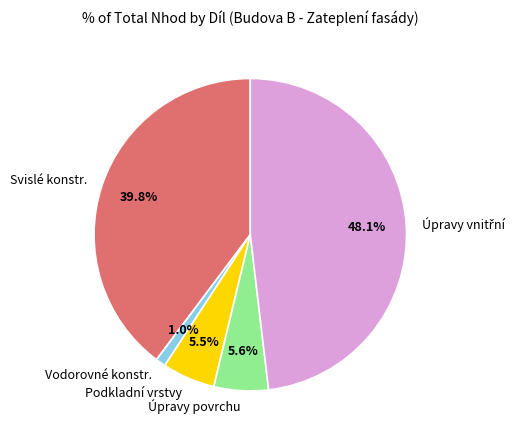

Which has a higher value, Vodorovné konstr. or Podkladní vrstvy?

Podkladní vrstvy